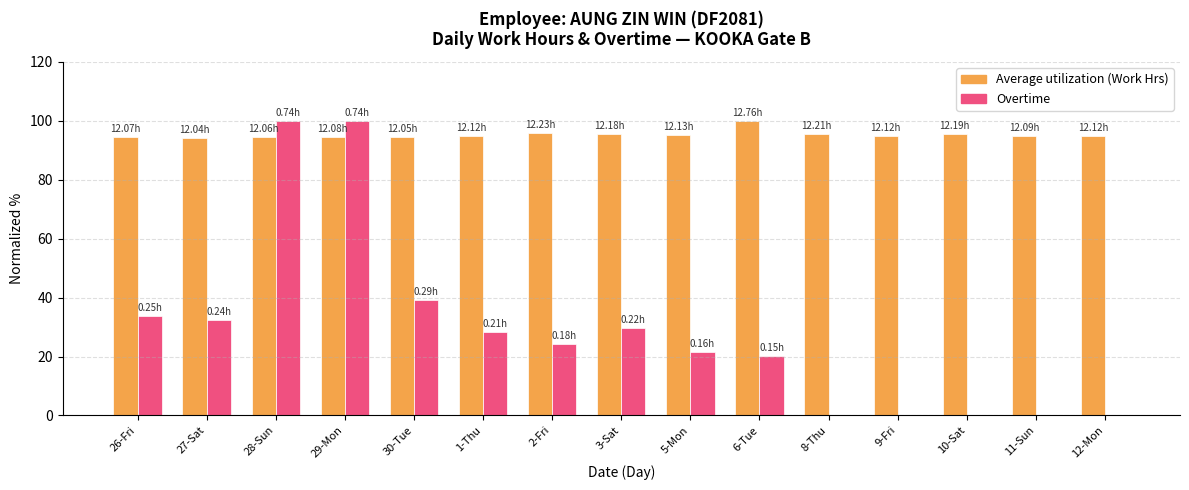

Is it true that Average utilization (Work Hrs) equals 95.0 at 1-Thu?

True